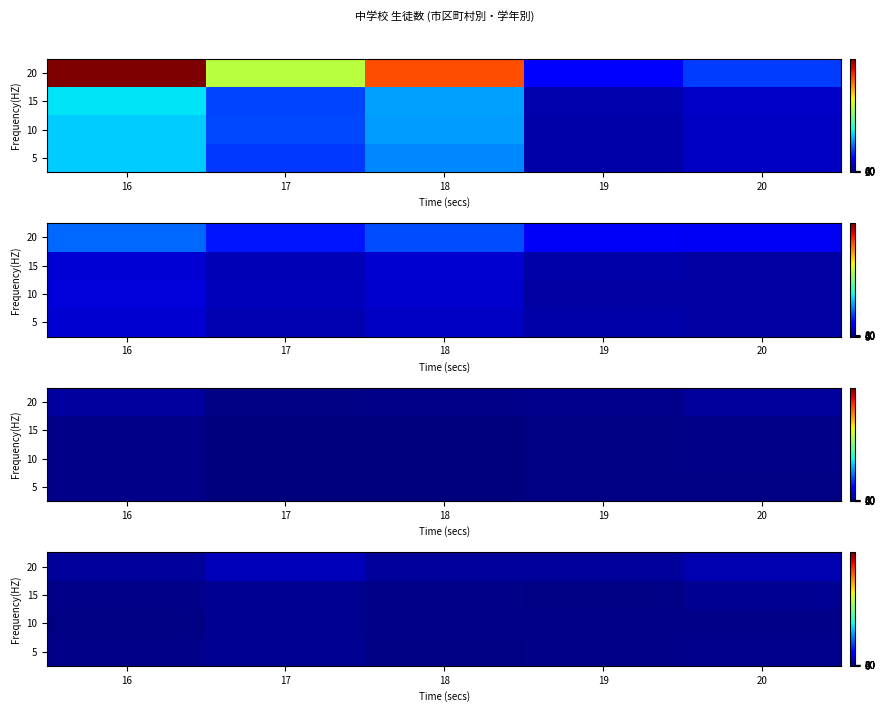

At which label does 15 reach its minimum?

19